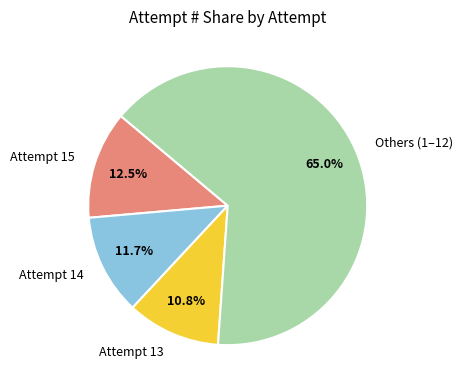

What is the ratio of the value at Others (1–12) to the value at Attempt 13?

6.0